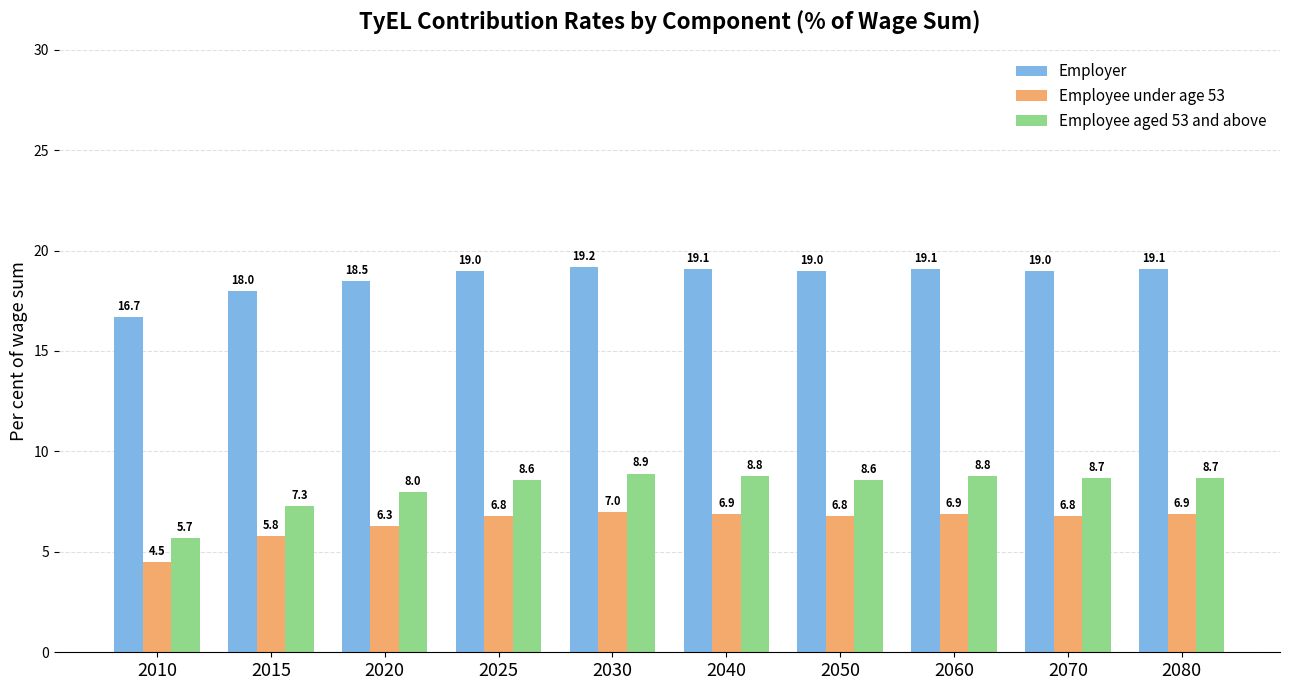

The Employer series shows 19.0 at 2025. True or false?

True